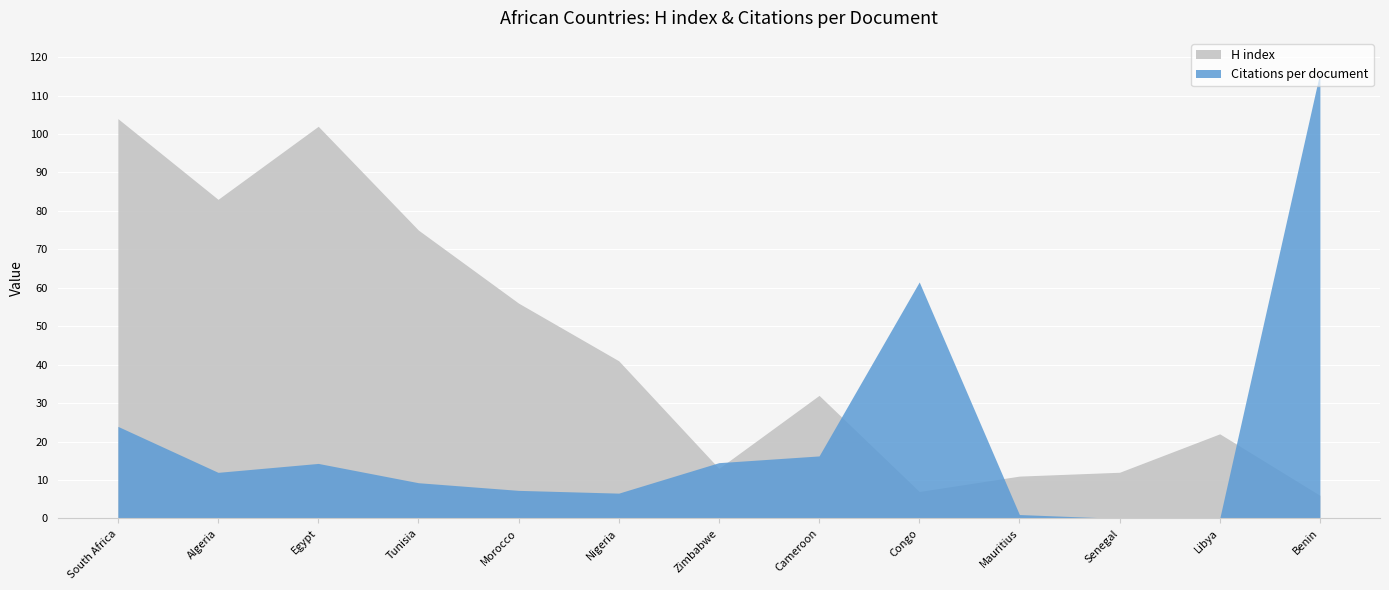

Reading right to left, transcribe all the data shown in this chart.

H index: Benin=6.0	Libya=22.0	Senegal=12.0	Mauritius=11.0	Congo=7.0	Cameroon=32.0	Zimbabwe=13.0	Nigeria=41.0	Morocco=56.0	Tunisia=75.0	Egypt=102.0	Algeria=83.0	South Africa=104.0
Citations per document: Benin=116.0	Libya=0.0	Senegal=0.0	Mauritius=1.0	Congo=61.5	Cameroon=16.2	Zimbabwe=14.5	Nigeria=6.6	Morocco=7.3	Tunisia=9.3	Egypt=14.3	Algeria=12.0	South Africa=23.9